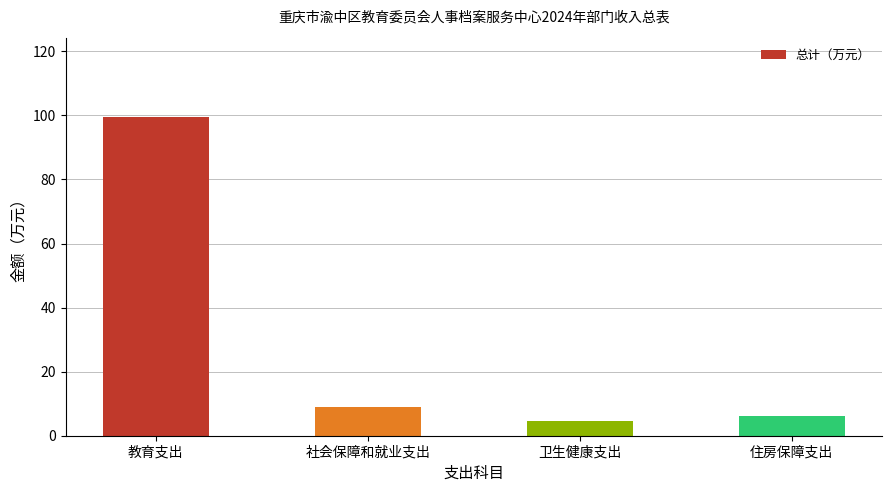

What is the change in value from 社会保障和就业支出 to 卫生健康支出?

-4.5